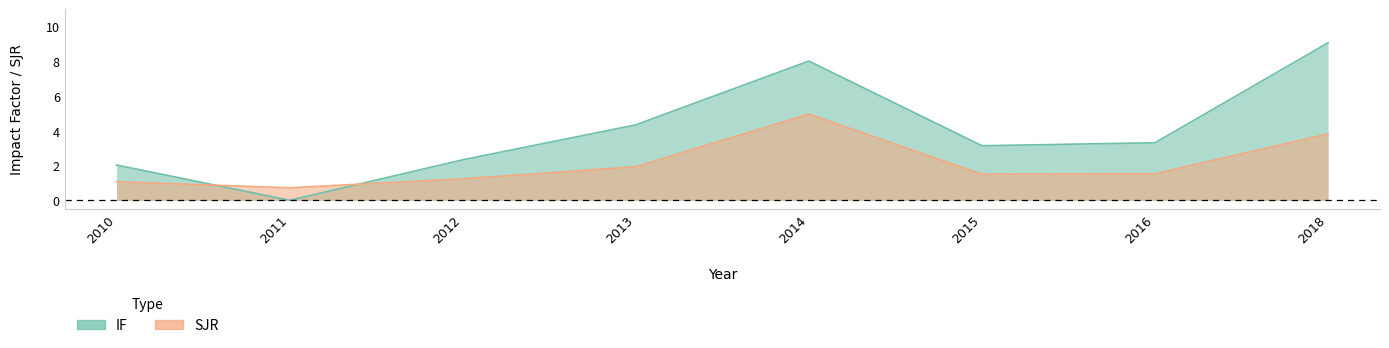

Where do IF and SJR first cross each other?

2010 and 2011